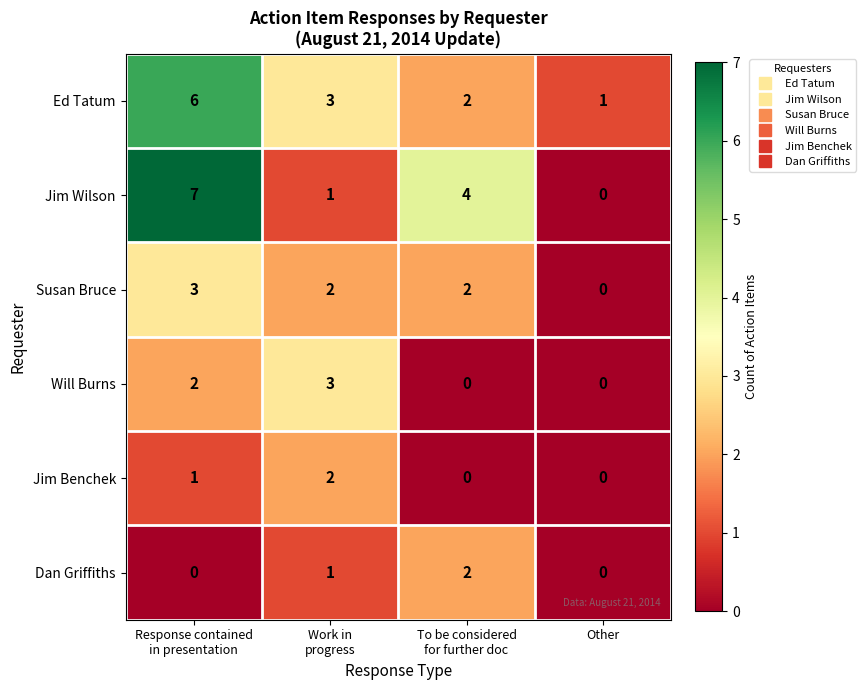

The Will Burns series shows 0 at Other. True or false?

True